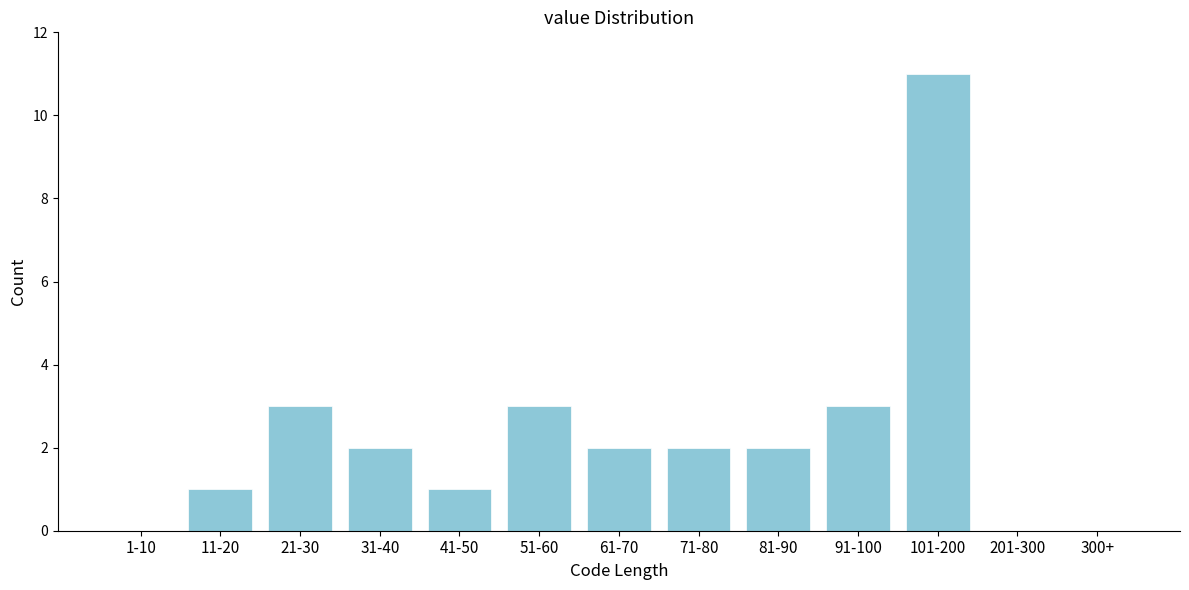

Reading left to right, transcribe all the data shown in this chart.

1-10=0	11-20=1	21-30=3	31-40=2	41-50=1	51-60=3	61-70=2	71-80=2	81-90=2	91-100=3	101-200=11	201-300=0	300+=0